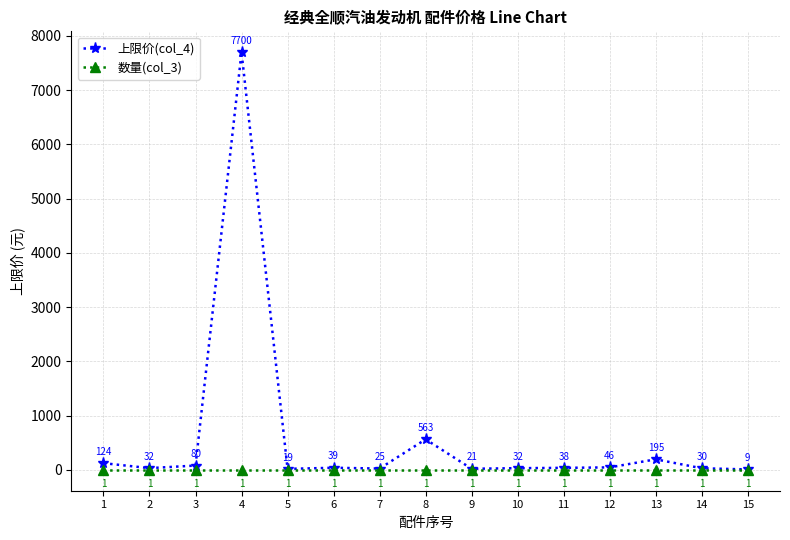

What are all the series names shown in the legend?

上限价(col_4), 数量(col_3)